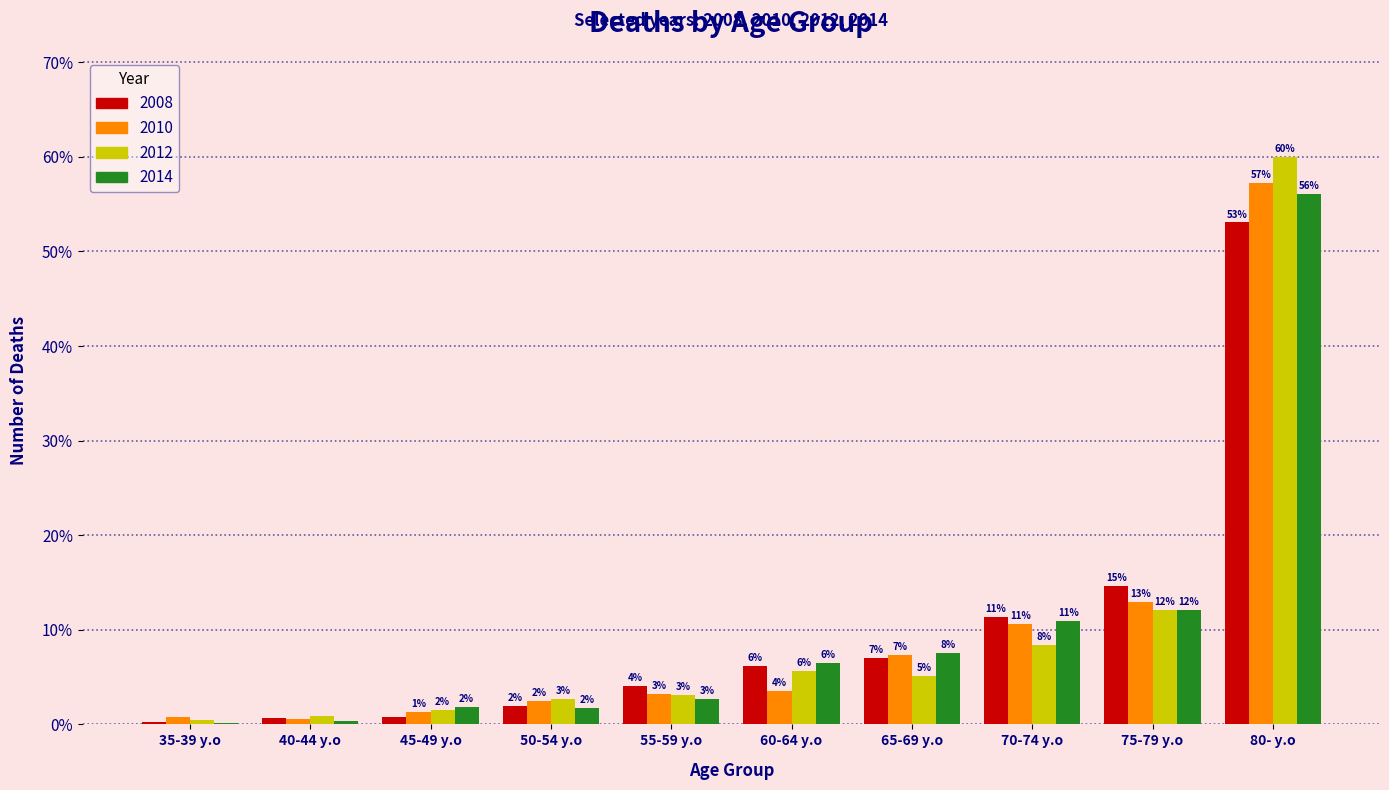

Does the chart contain stacked bars?

No